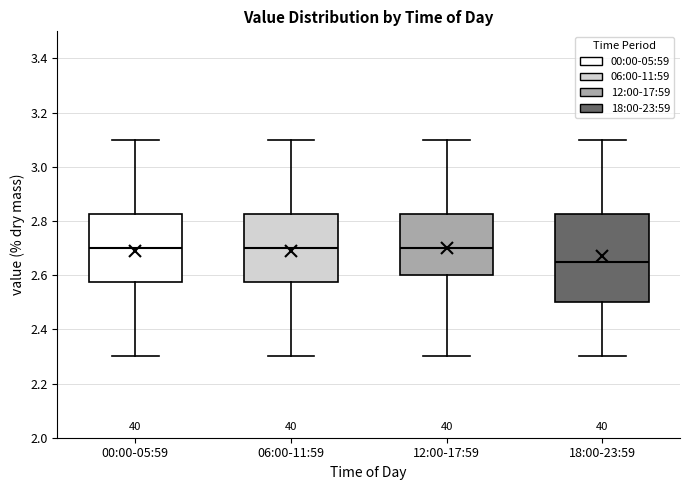

Reading left to right, transcribe this box plot: for each box, give where its median line is, the range the box spans, and where its two whiskers end, as read against the y-axis. The values are not printed on the chart, so give them approximately, as read against the axis.

00:00-05:59: median 2.70, box 2.58 to 2.82, whiskers 2.30 to 3.10
06:00-11:59: median 2.70, box 2.58 to 2.82, whiskers 2.30 to 3.10
12:00-17:59: median 2.70, box 2.60 to 2.82, whiskers 2.30 to 3.10
18:00-23:59: median 2.66, box 2.50 to 2.82, whiskers 2.30 to 3.10